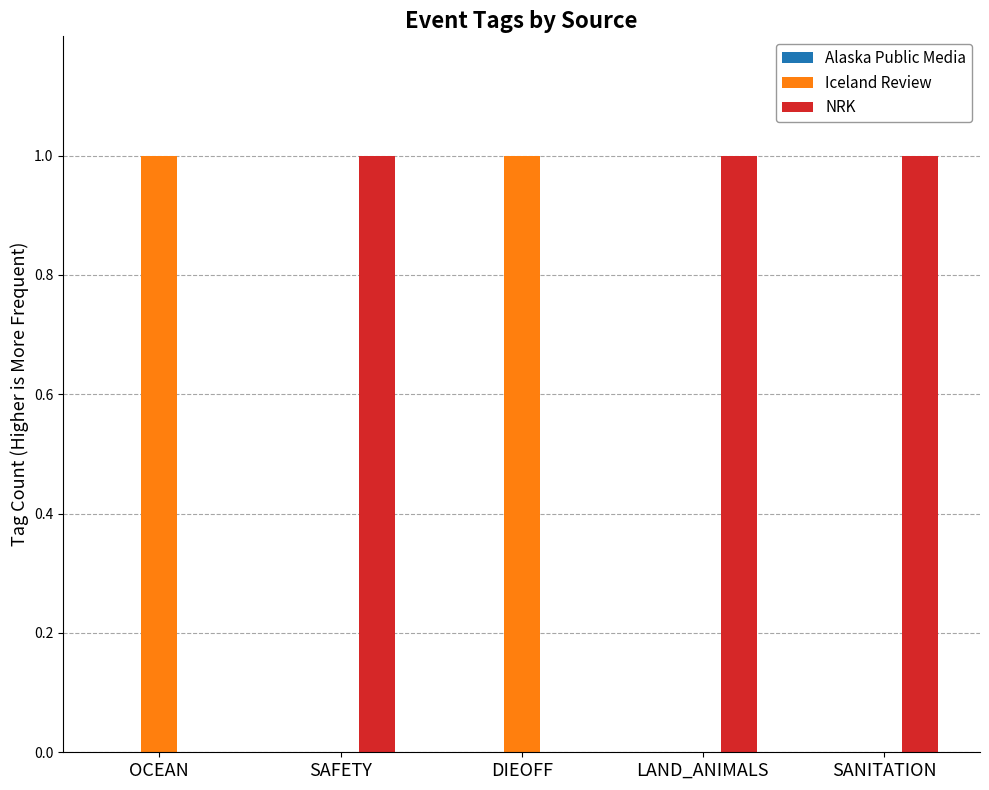

Which series has the largest total across all categories?

NRK